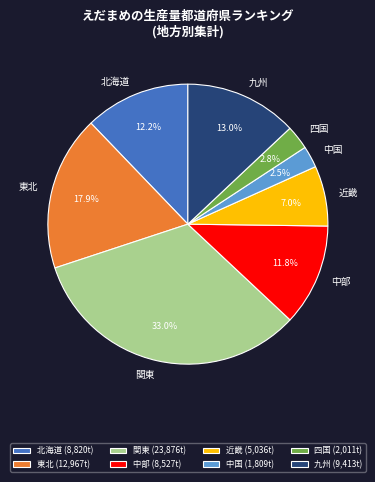

How many segments does this pie chart have?

8